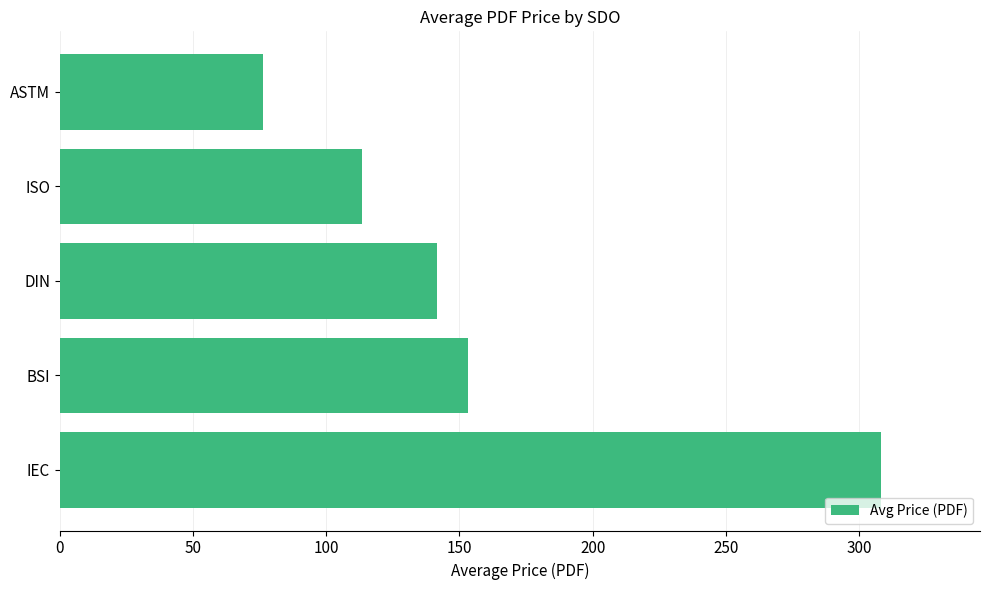

Are the bars horizontal?

Yes